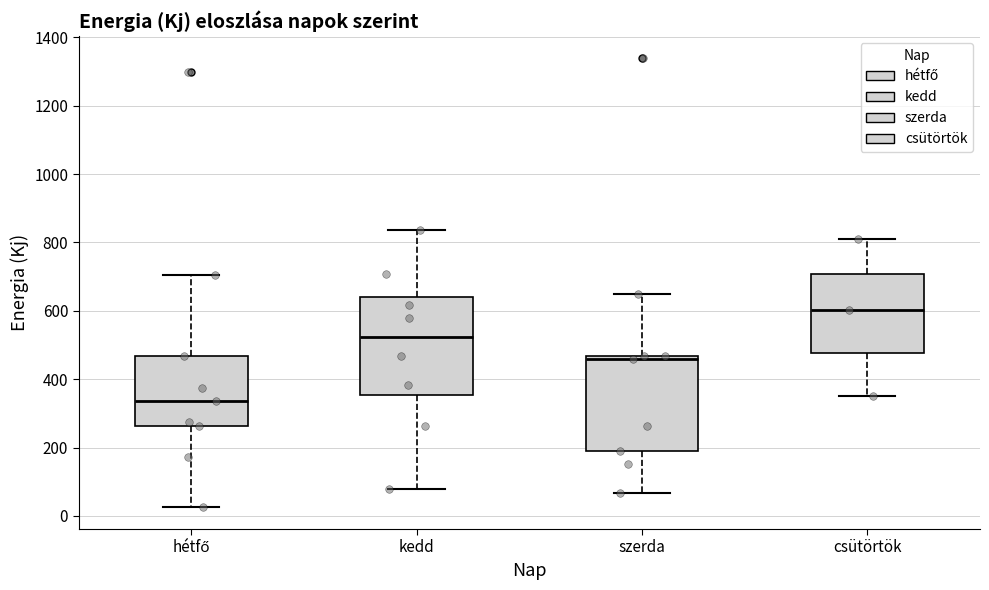

Which box has the lowest median line?

hétfő